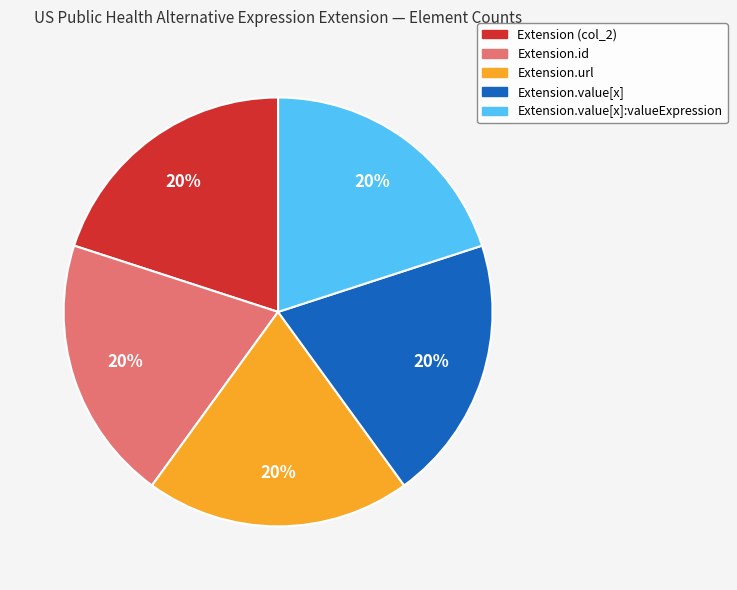

Does Extension.id represent more than half of the total?

No